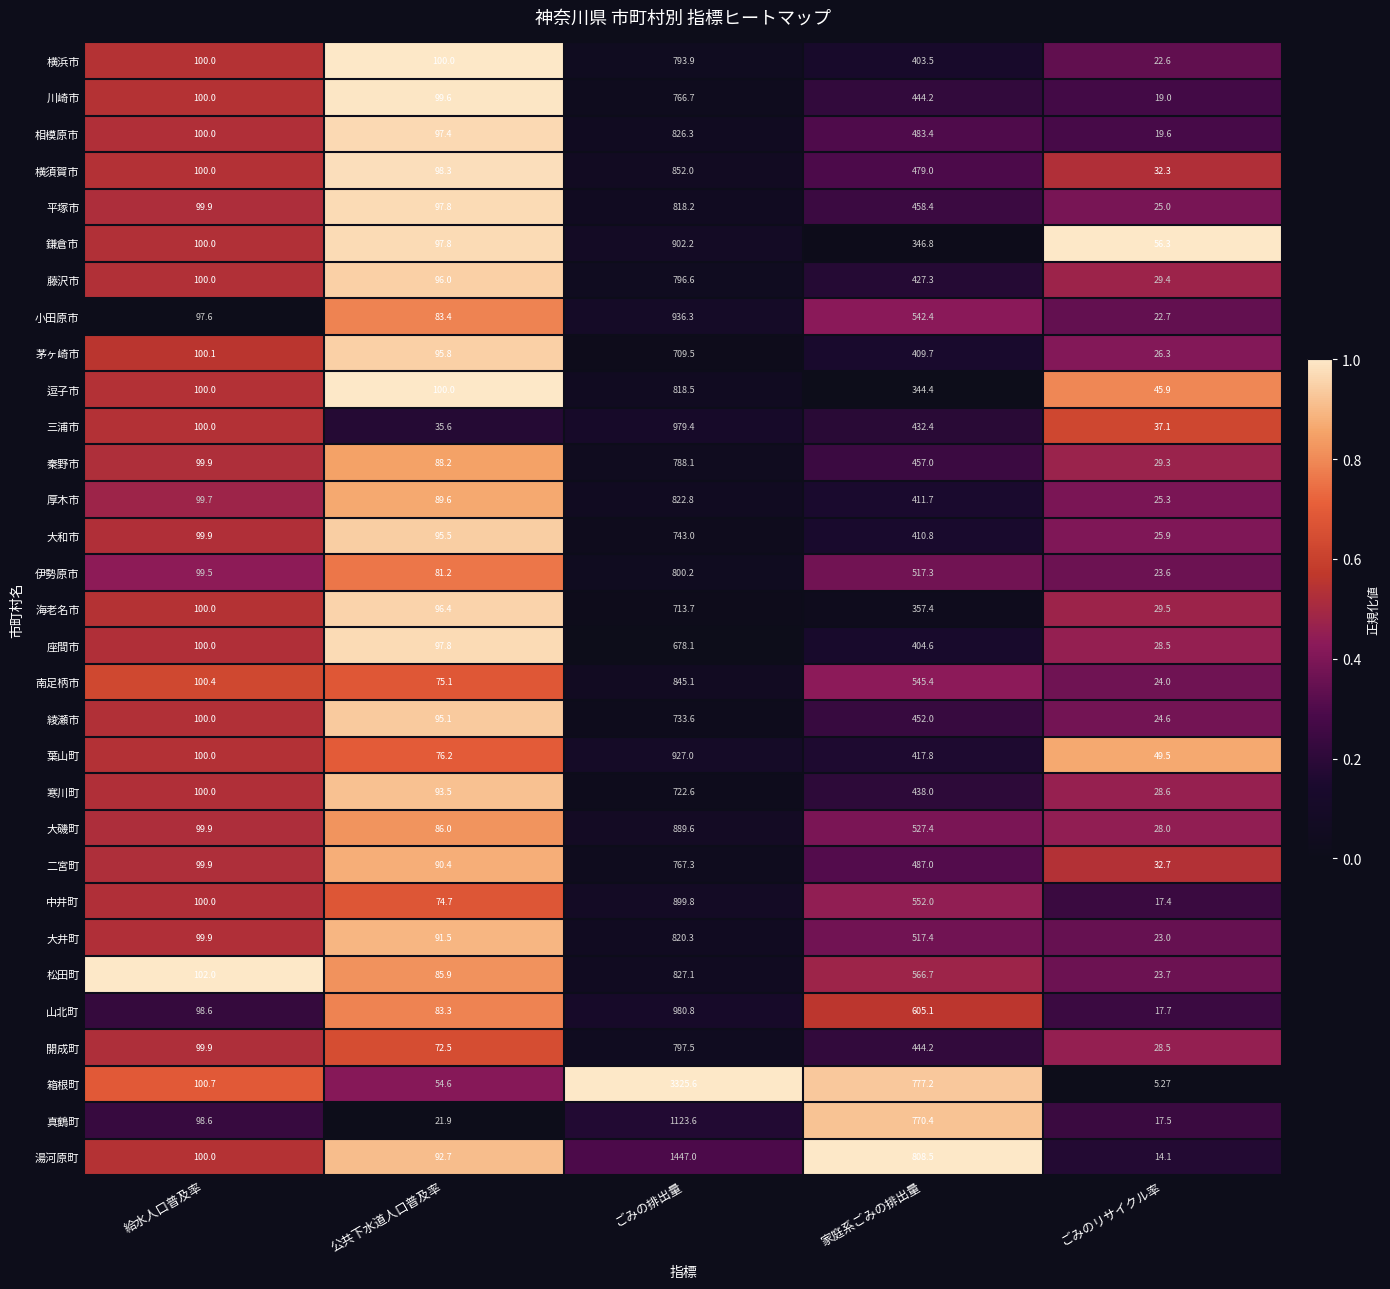

List the series in order of their peak value, lowest first.

座間市, 茅ヶ崎市, 海老名市, 寒川町, 綾瀬市, 大和市, 川崎市, 二宮町, 秦野市, 横浜市, 藤沢市, 開成町, 伊勢原市, 平塚市, 逗子市, 大井町, 厚木市, 相模原市, 松田町, 南足柄市, 横須賀市, 大磯町, 中井町, 鎌倉市, 葉山町, 小田原市, 三浦市, 山北町, 真鶴町, 湯河原町, 箱根町